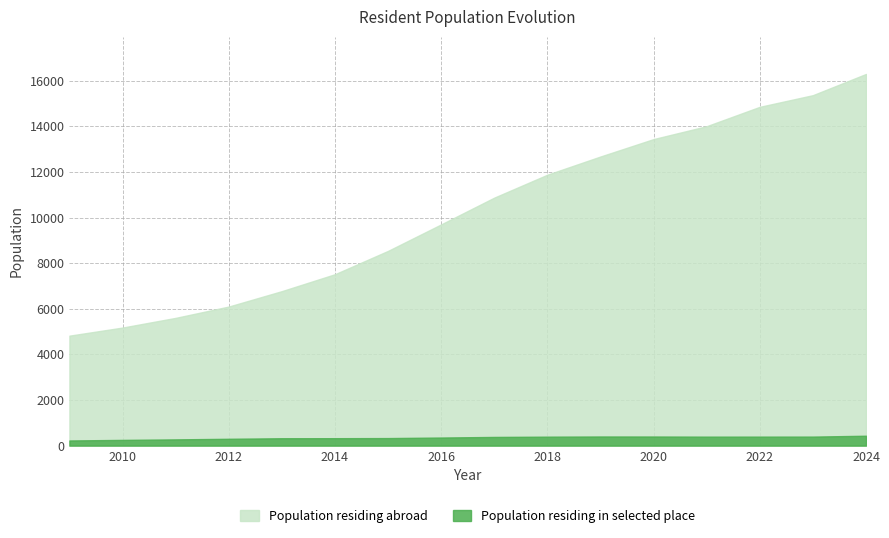

What is the value of the Population residing abroad point at the 1st from the left?

4820